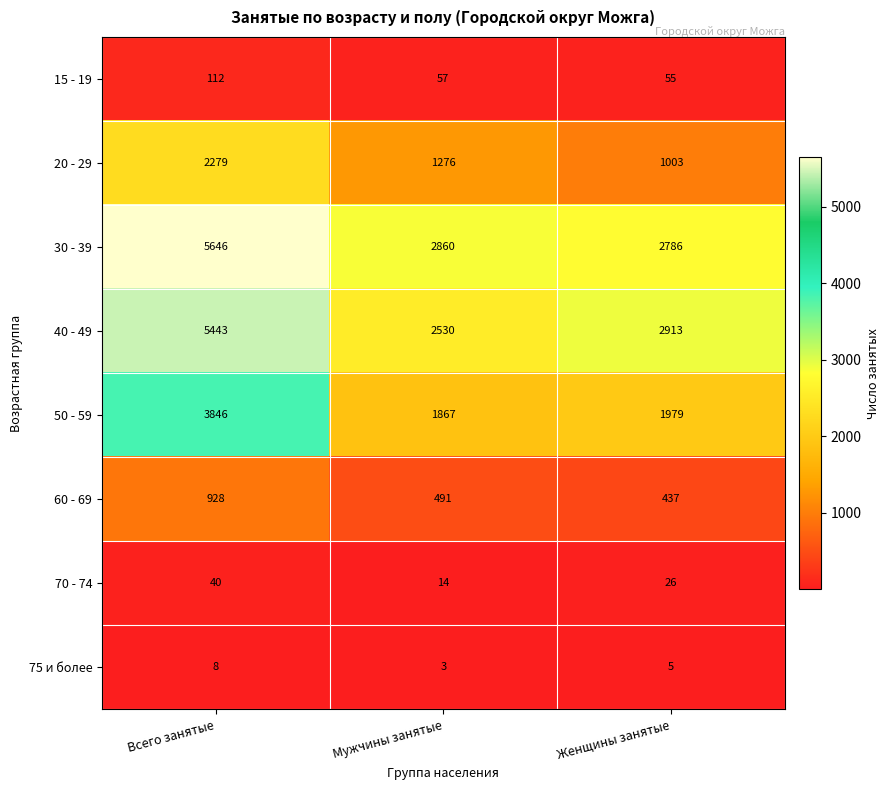

Is it true that 30 - 39 equals 3961 at Мужчины занятые?

False